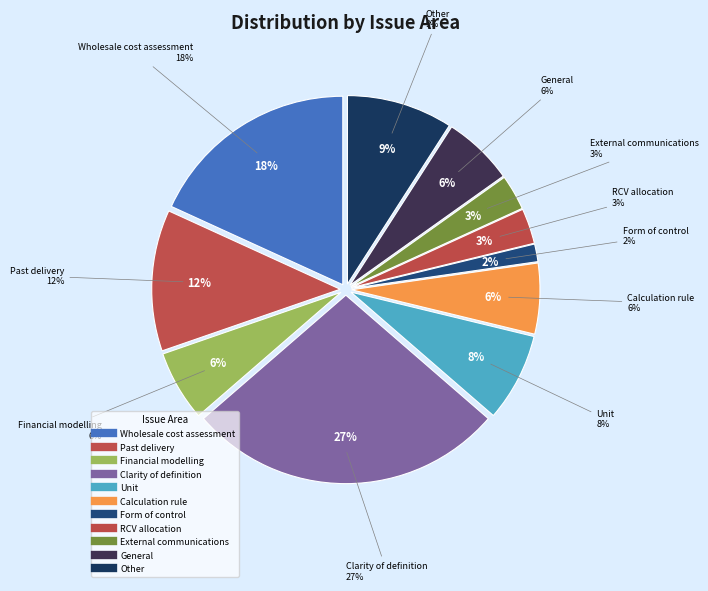

Is it true that General is 12% of the pie?

False